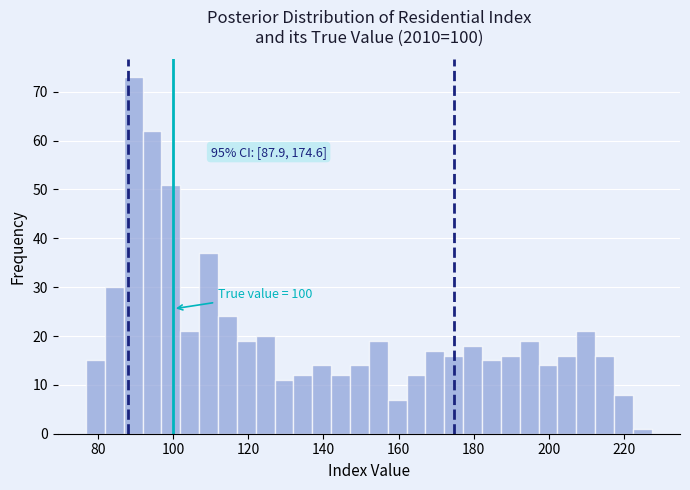

Around what value on the x-axis is the tallest bar? Give the approximate position of its centre, as read against the axis.

90